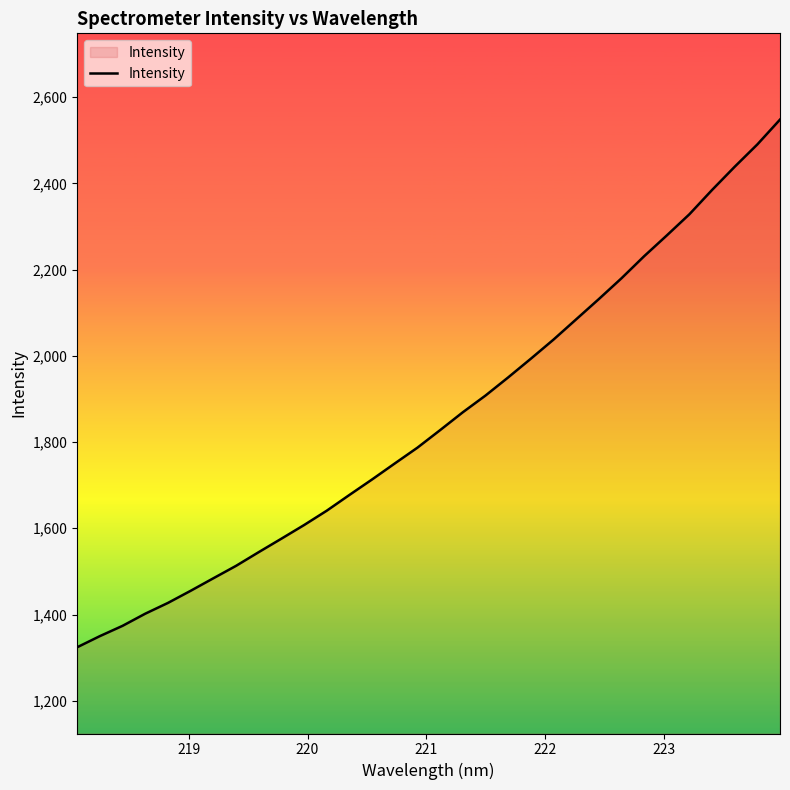

How many series are shown in this chart?

1